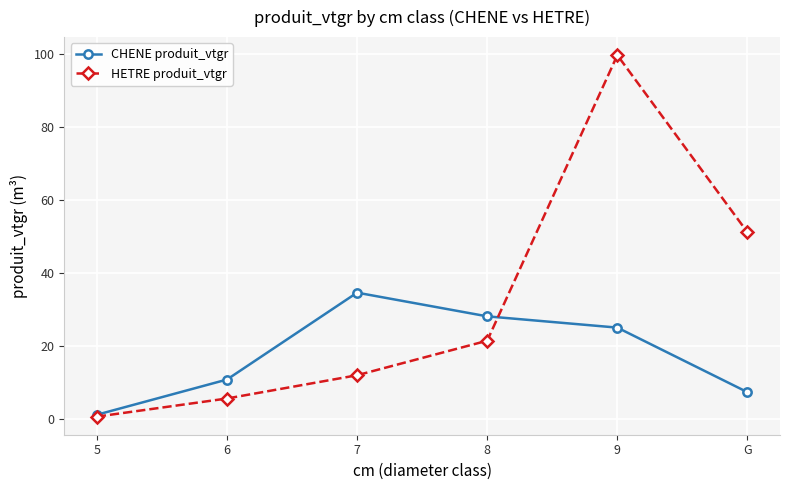

What is the difference between the CHENE produit_vtgr values at 6 and 7?

23.8